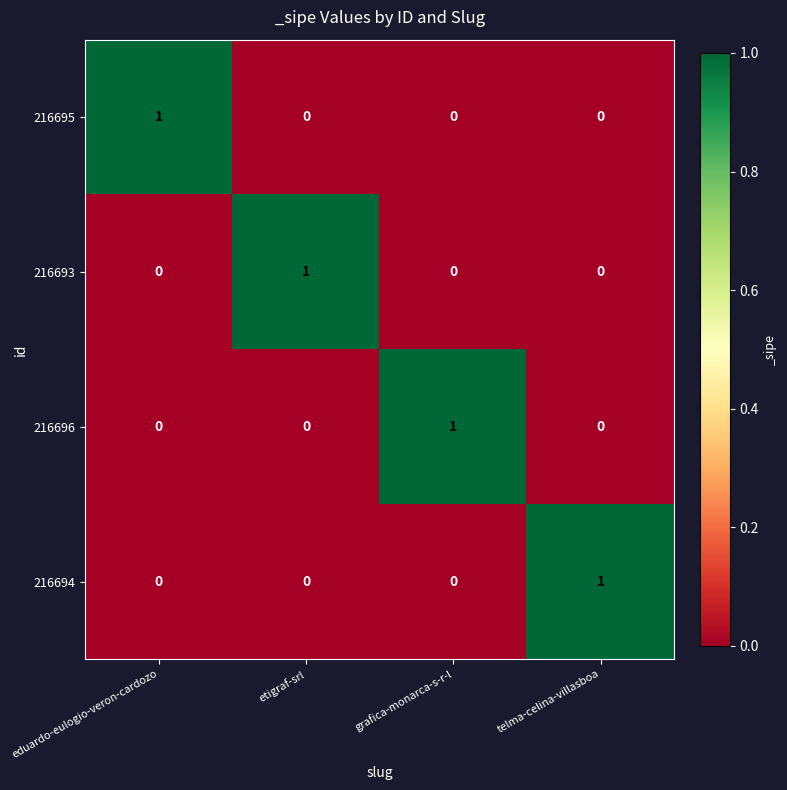

The value of 216694 at telma-celina-villasboa is 1. True or false?

True